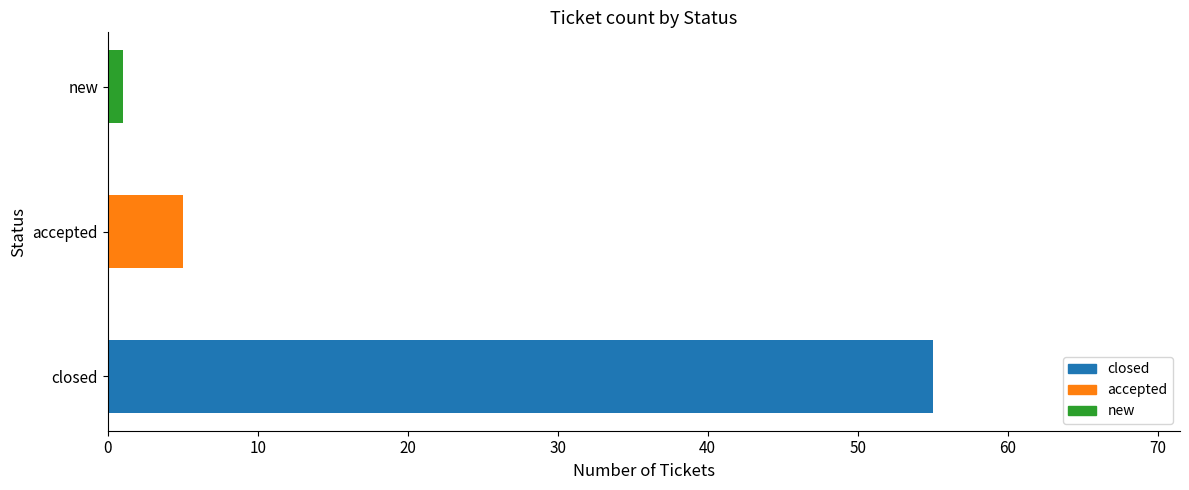

Where is the data nearest to the value 28?

accepted